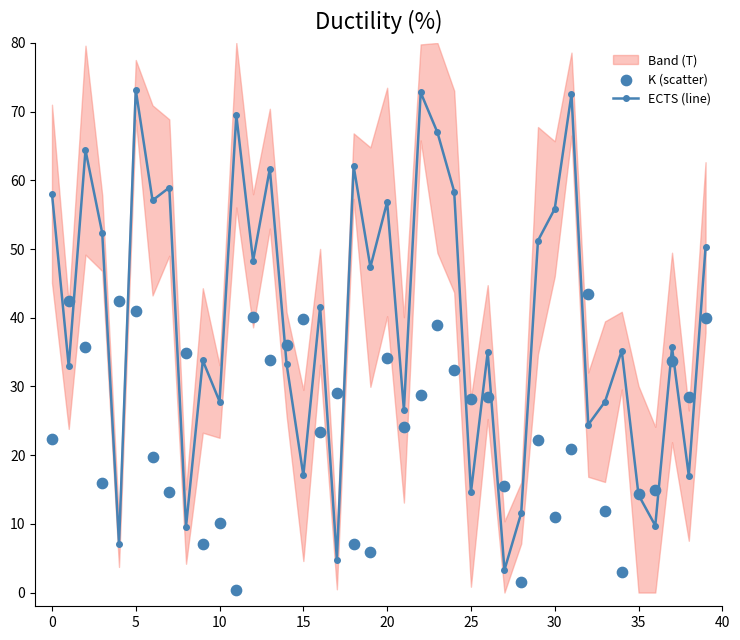

The ECTS (line) series shows 17.0 at 15. True or false?

True